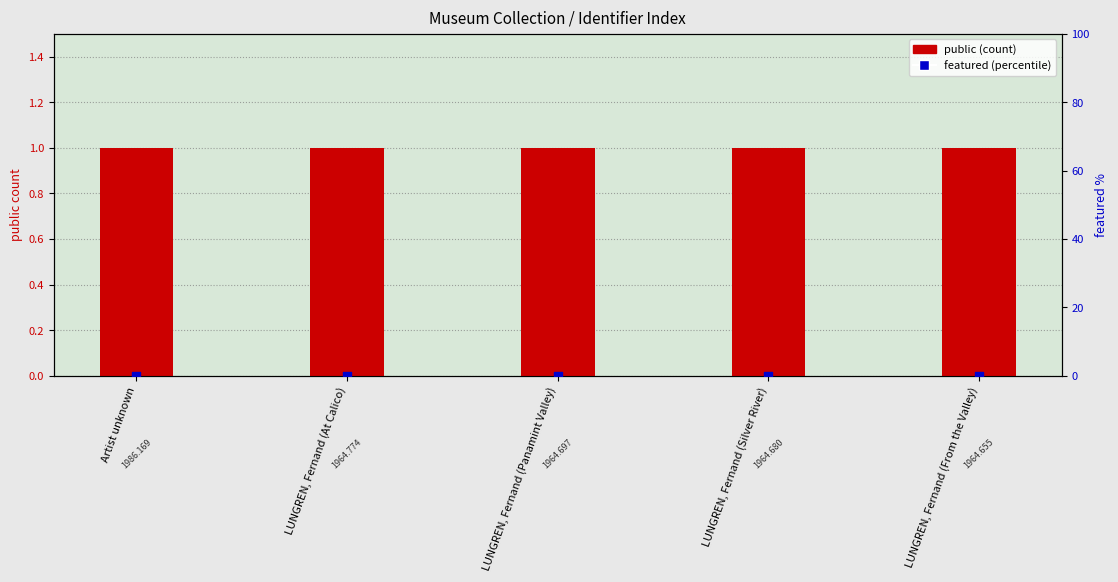

Which series has the widest spread of Y values?

public